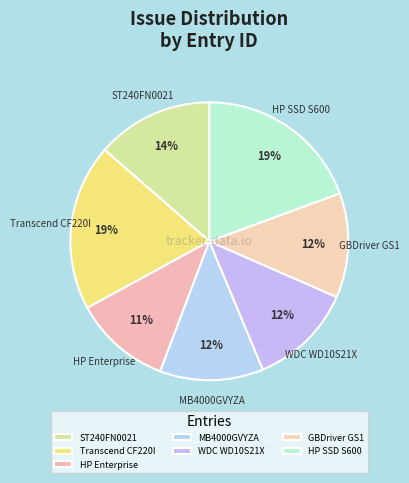

How many segments does this pie chart have?

7